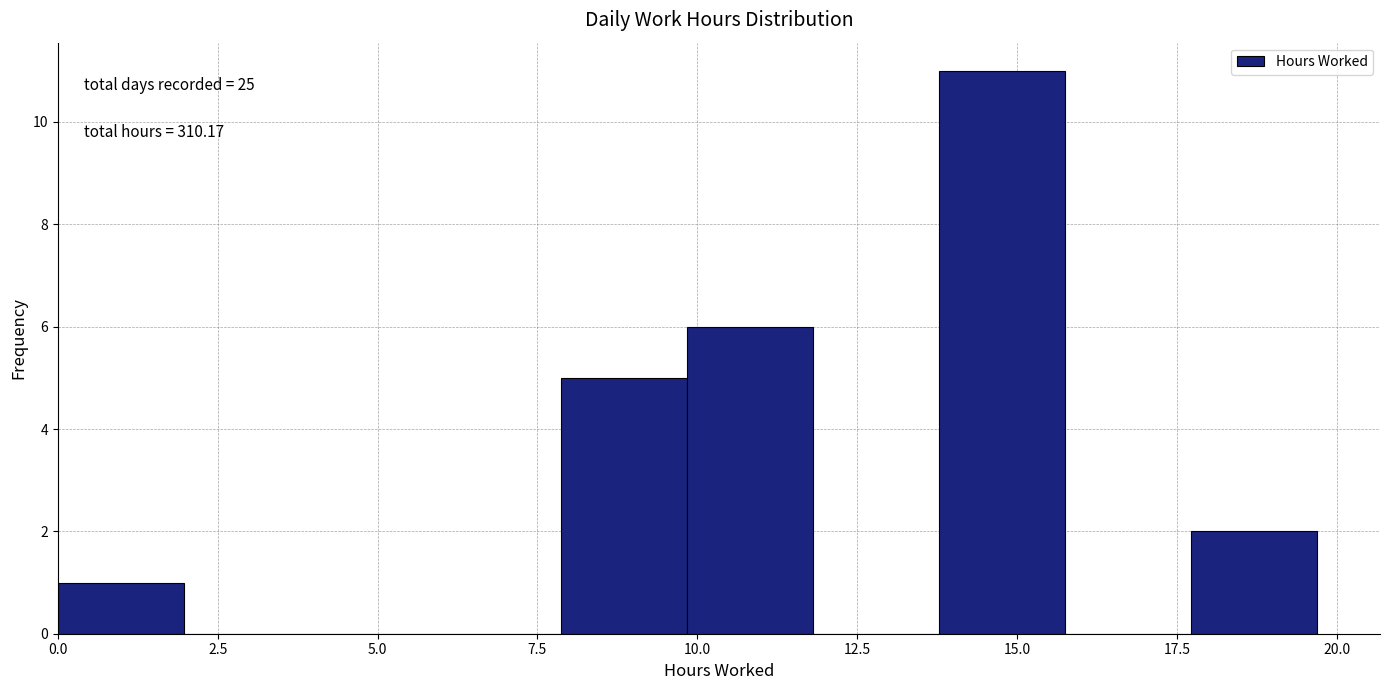

Around what value on the x-axis is the tallest bar? Give the approximate position of its centre, as read against the axis.

15.0